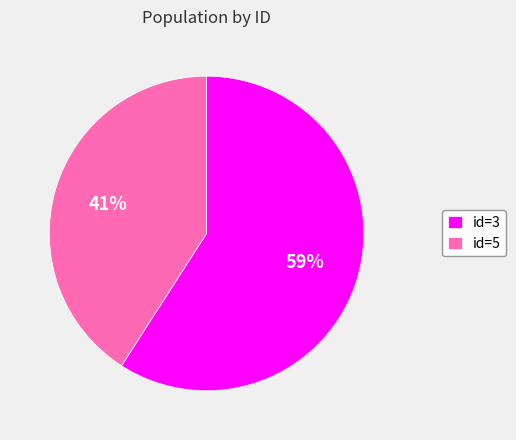

Do id=3 and id=5 together represent more than half of the pie?

Yes